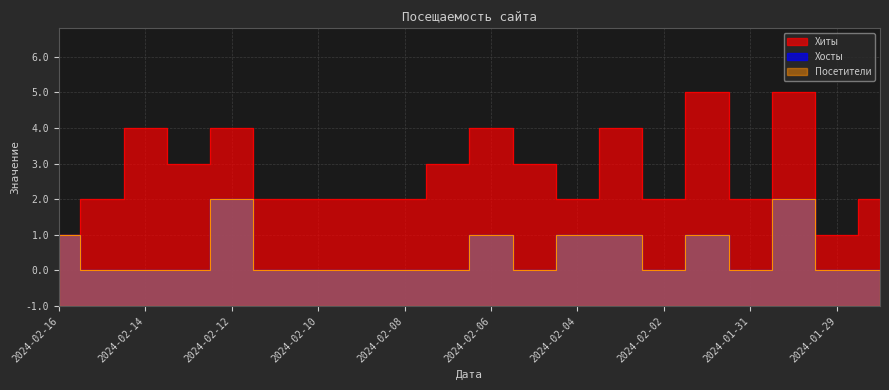

Between 2024-02-01 and 2024-02-14, which is larger?

2024-02-01